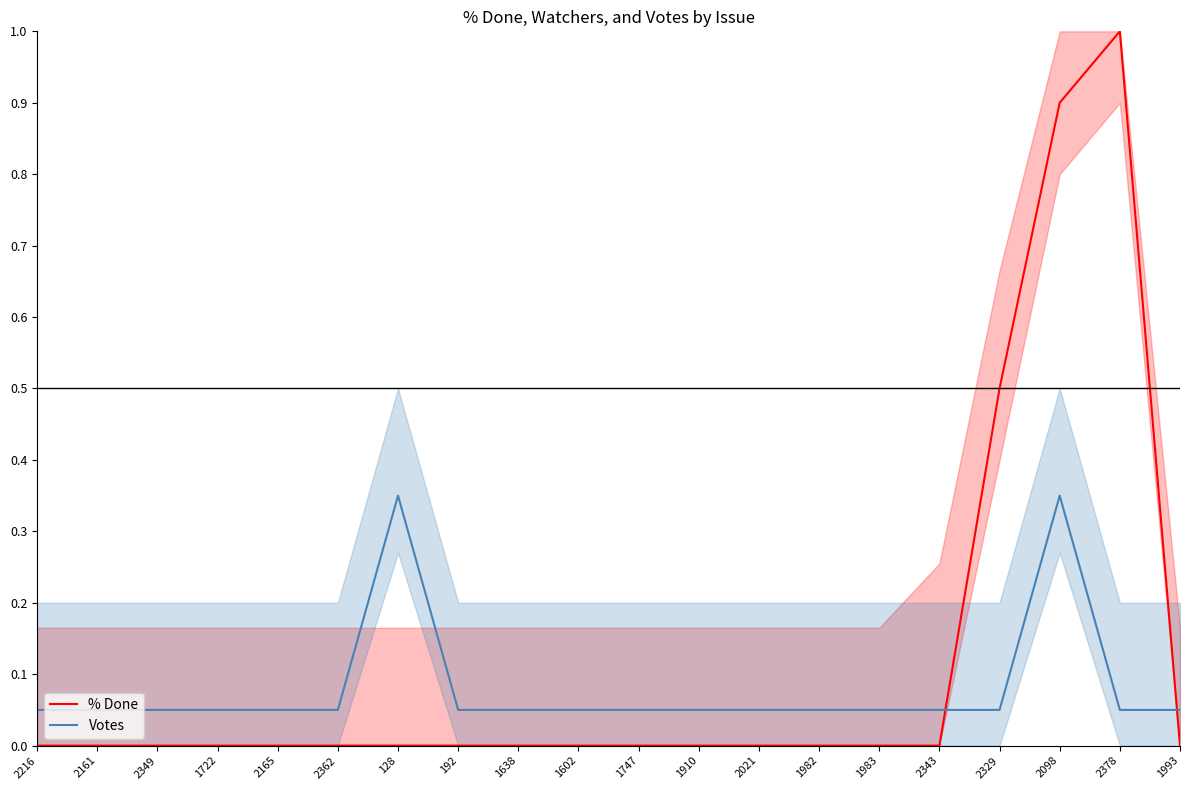

What is the minimum value for Votes?

0.1